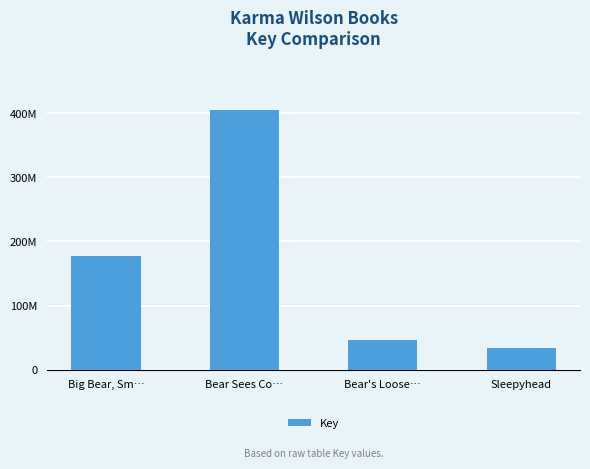

What is the label of the 2nd bar from the left?

Bear Sees Co…